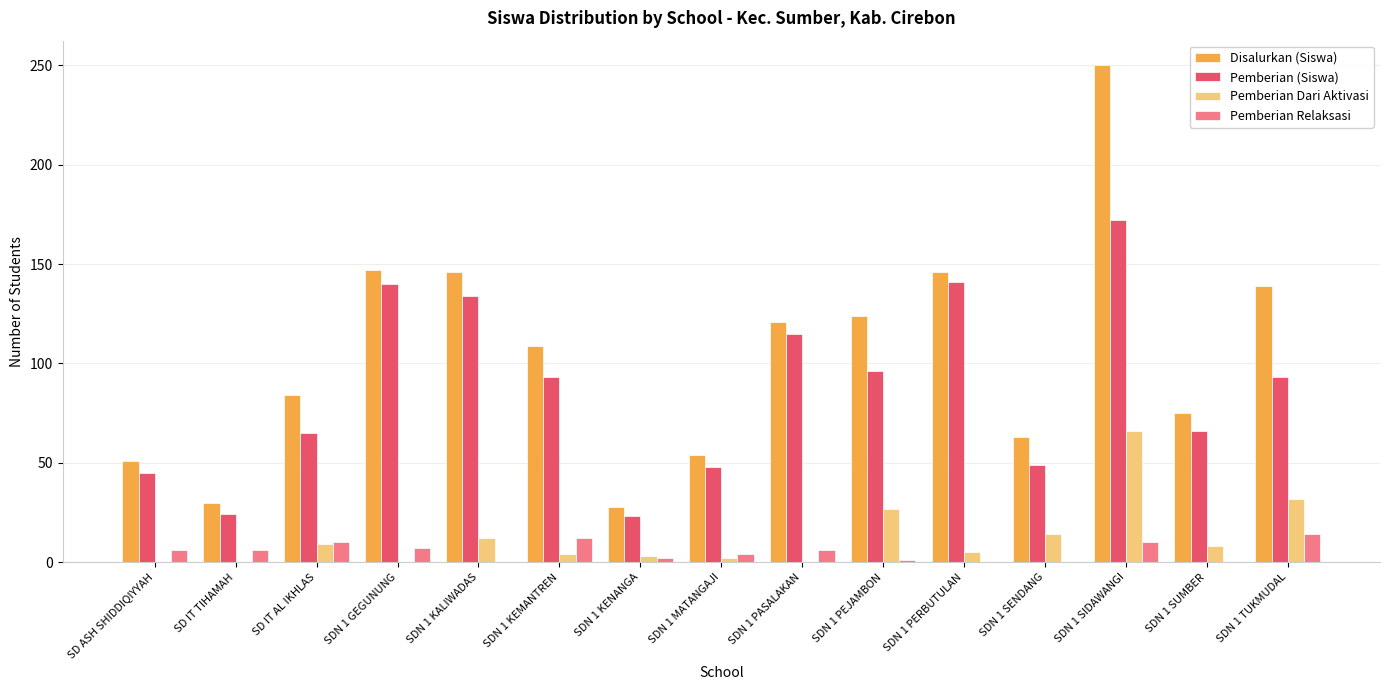

At which category is the sum across all series the highest?

SDN 1 SIDAWANGI